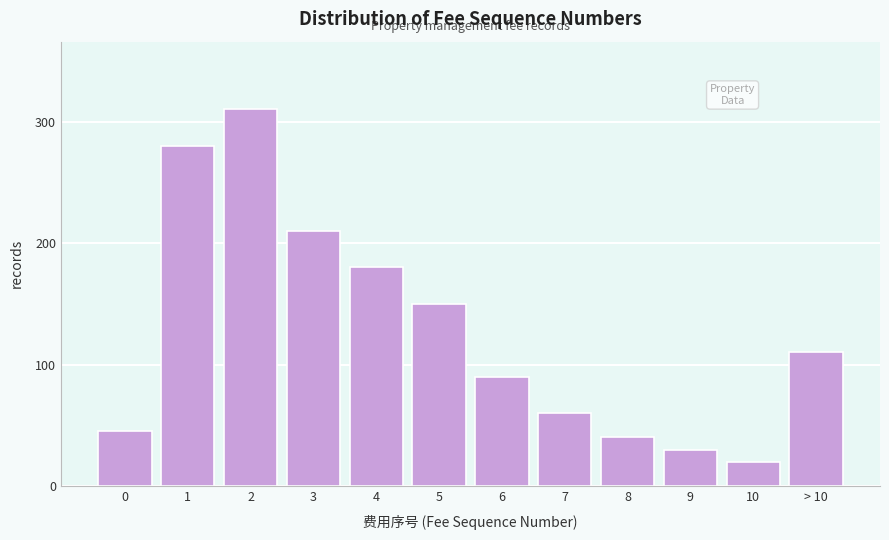

Reading left to right, list all the values displayed in this chart.

0=45	1=280	2=310	3=210	4=180	5=150	6=90	7=60	8=40	9=30	10=20	> 10=110